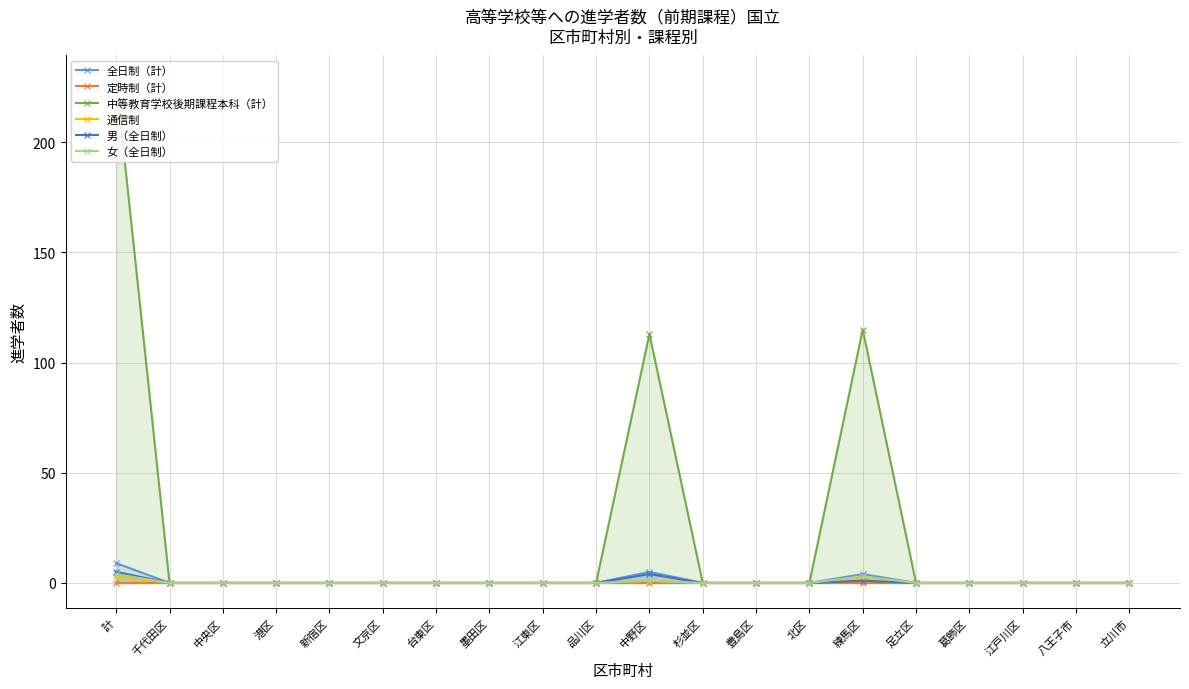

Reading left to right, extract all data points from this chart.

全日制（計）: 9	0	0	0	0	0	0	0	0	0	5	0	0	0	4	0	0	0	0	0
定時制（計）: 0	0	0	0	0	0	0	0	0	0	0	0	0	0	0	0	0	0	0	0
中等教育学校後期課程本科（計）: 228	0	0	0	0	0	0	0	0	0	113	0	0	0	115	0	0	0	0	0
通信制: 3	0	0	0	0	0	0	0	0	0	1	0	0	0	2	0	0	0	0	0
男（全日制）: 5	0	0	0	0	0	0	0	0	0	4	0	0	0	1	0	0	0	0	0
女（全日制）: 4	0	0	0	0	0	0	0	0	0	1	0	0	0	3	0	0	0	0	0